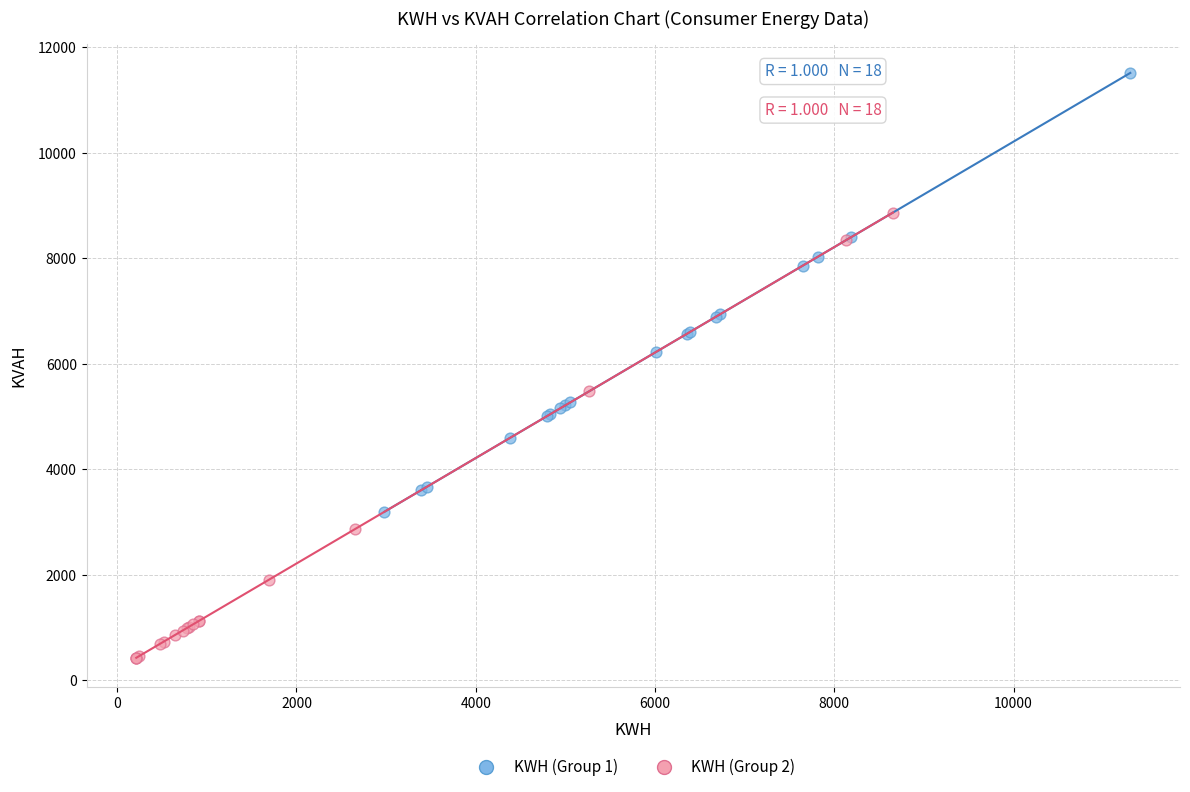

What are all the series names shown in the legend?

KWH (Group 1), KWH (Group 2)